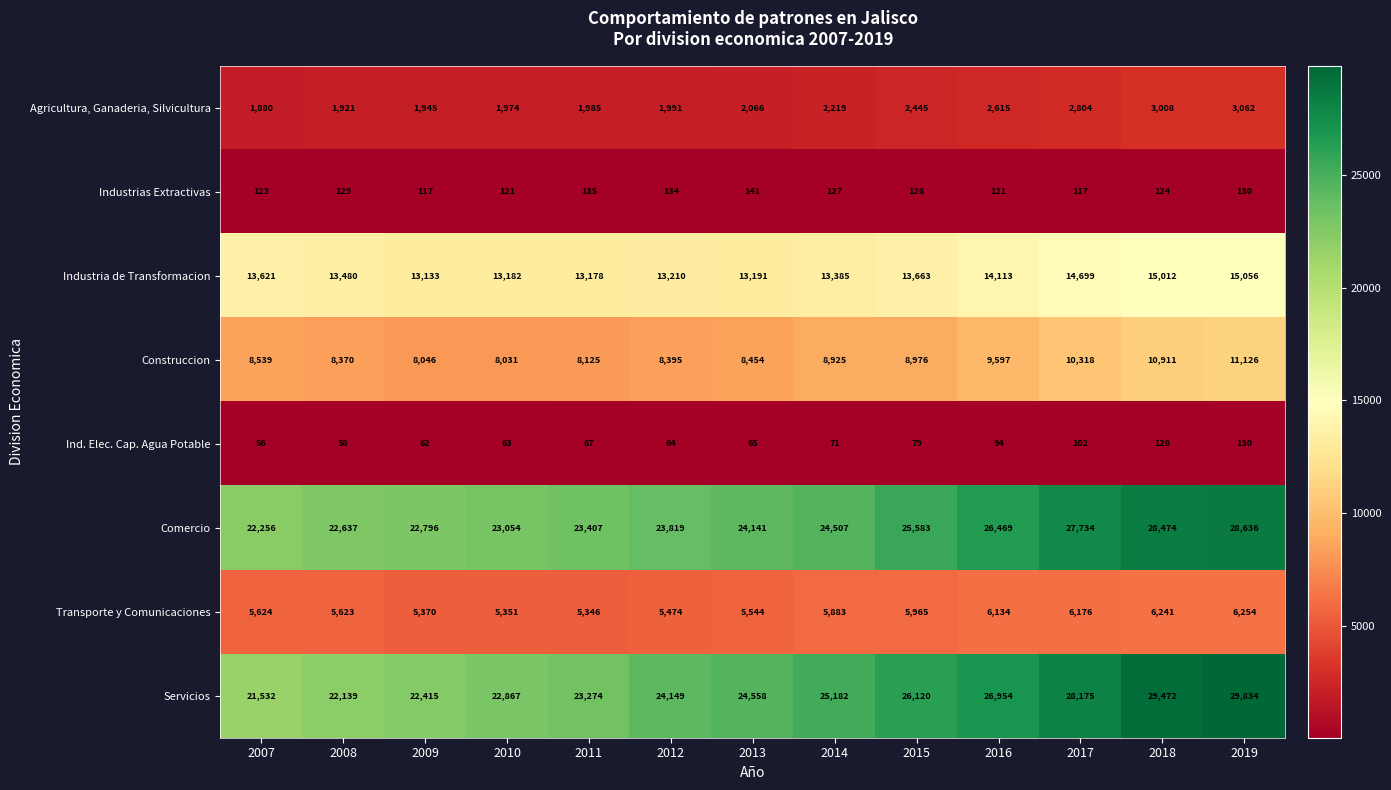

At which label does Ind. Elec. Cap. Agua Potable reach its minimum?

2007